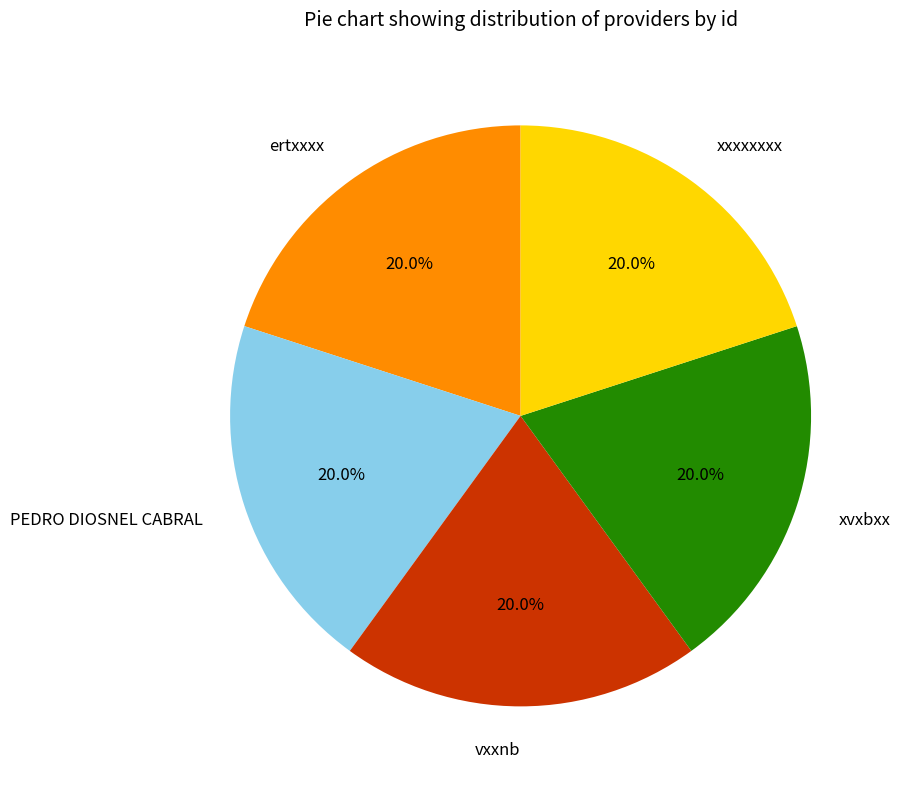

Combined, do ertxxxx and xvxbxx account for over 50%?

No